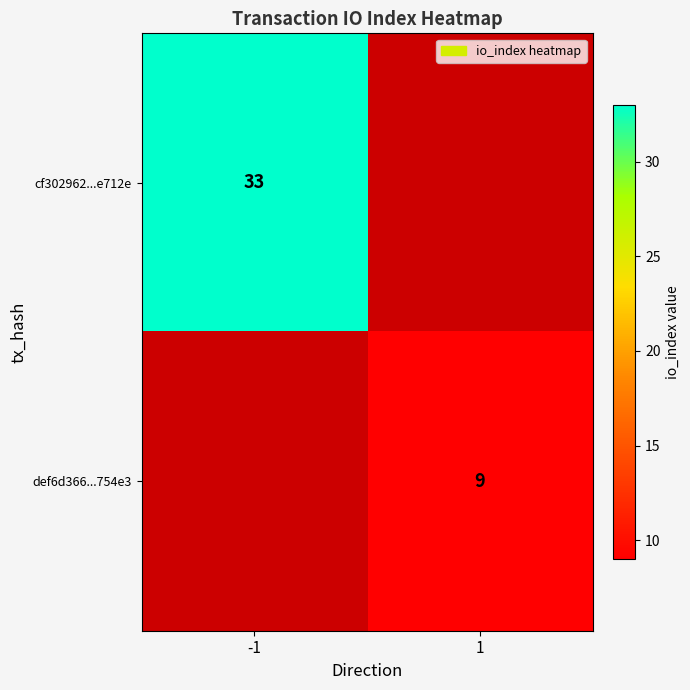

What is the difference between the highest and lowest values at -1?

33